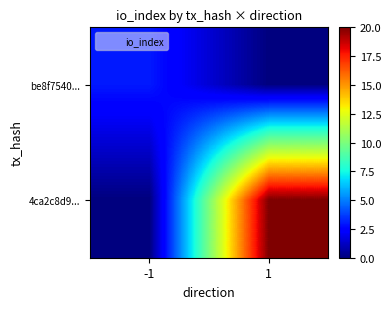

Which category has the highest value across all series?

1